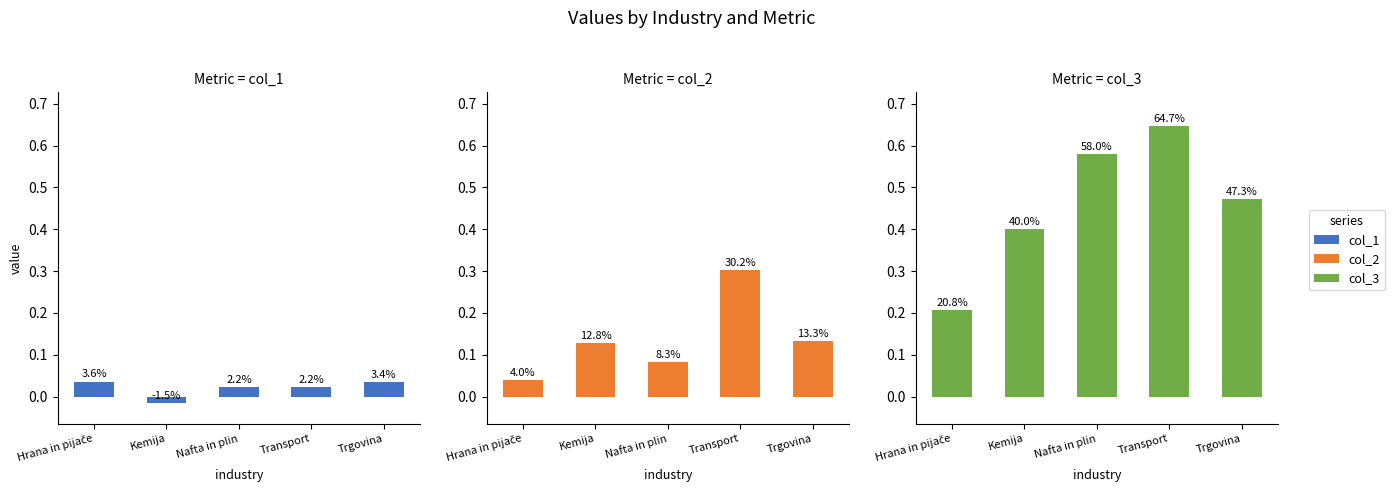

Reading left to right, what are all the values shown in this chart?

col_1: Hrana in pijače=0.0	Kemija=-0.0	Nafta in plin=0.0	Transport=0.0	Trgovina=0.0
col_2: Hrana in pijače=0.0	Kemija=0.1	Nafta in plin=0.1	Transport=0.3	Trgovina=0.1
col_3: Hrana in pijače=0.2	Kemija=0.4	Nafta in plin=0.6	Transport=0.6	Trgovina=0.5